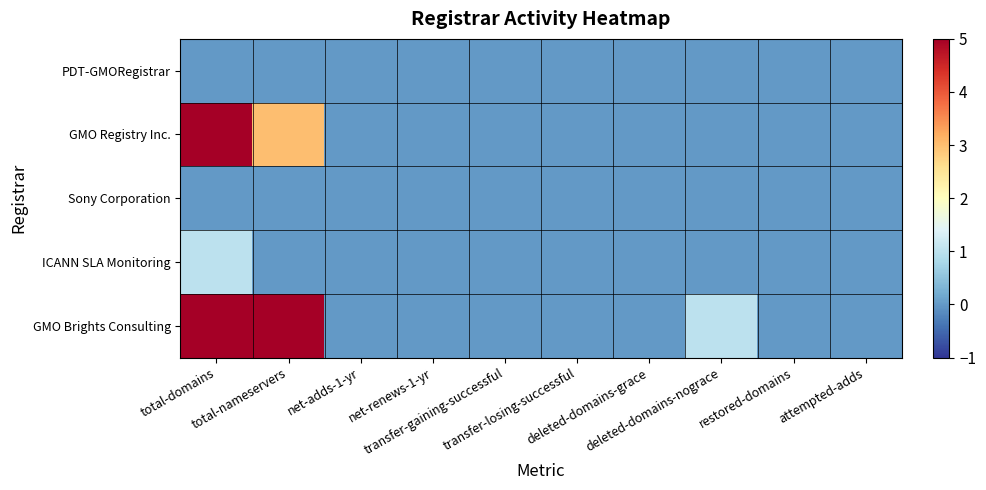

Reading right to left, extract all data points from this chart.

PDT-GMORegistrar: attempted-adds=0	restored-domains=0	deleted-domains-nograce=0	deleted-domains-grace=0	transfer-losing-successful=0	transfer-gaining-successful=0	net-renews-1-yr=0	net-adds-1-yr=0	total-nameservers=0	total-domains=0
GMO Registry Inc.: attempted-adds=0	restored-domains=0	deleted-domains-nograce=0	deleted-domains-grace=0	transfer-losing-successful=0	transfer-gaining-successful=0	net-renews-1-yr=0	net-adds-1-yr=0	total-nameservers=3	total-domains=5
Sony Corporation: attempted-adds=0	restored-domains=0	deleted-domains-nograce=0	deleted-domains-grace=0	transfer-losing-successful=0	transfer-gaining-successful=0	net-renews-1-yr=0	net-adds-1-yr=0	total-nameservers=0	total-domains=0
ICANN SLA Monitoring: attempted-adds=0	restored-domains=0	deleted-domains-nograce=0	deleted-domains-grace=0	transfer-losing-successful=0	transfer-gaining-successful=0	net-renews-1-yr=0	net-adds-1-yr=0	total-nameservers=0	total-domains=1
GMO Brights Consulting: attempted-adds=0	restored-domains=0	deleted-domains-nograce=1	deleted-domains-grace=0	transfer-losing-successful=0	transfer-gaining-successful=0	net-renews-1-yr=0	net-adds-1-yr=0	total-nameservers=14	total-domains=5